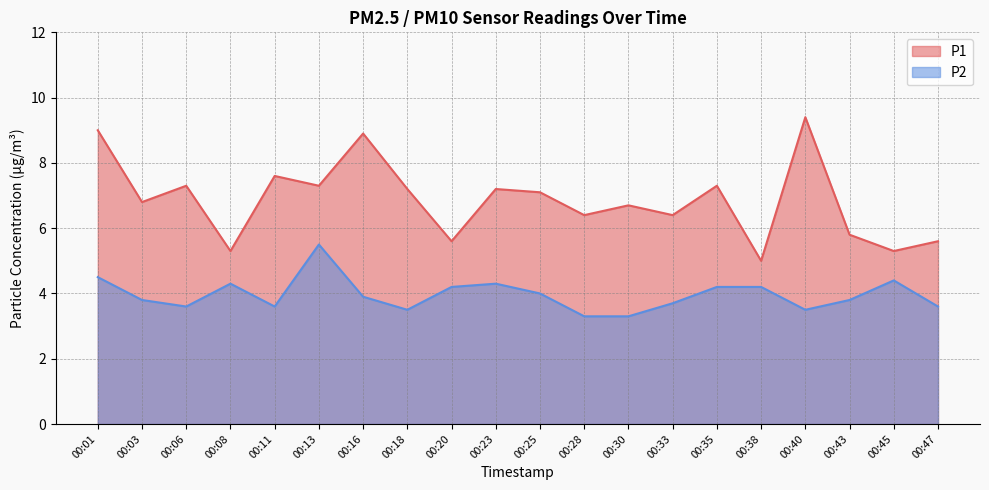

Reading left to right, extract all data points from this chart.

P1: 9.0	6.8	7.3	5.3	7.6	7.3	8.9	7.2	5.6	7.2	7.1	6.4	6.7	6.4	7.3	5.0	9.4	5.8	5.3	5.6
P2: 4.5	3.8	3.6	4.3	3.6	5.5	3.9	3.5	4.2	4.3	4.0	3.3	3.3	3.7	4.2	4.2	3.5	3.8	4.4	3.6